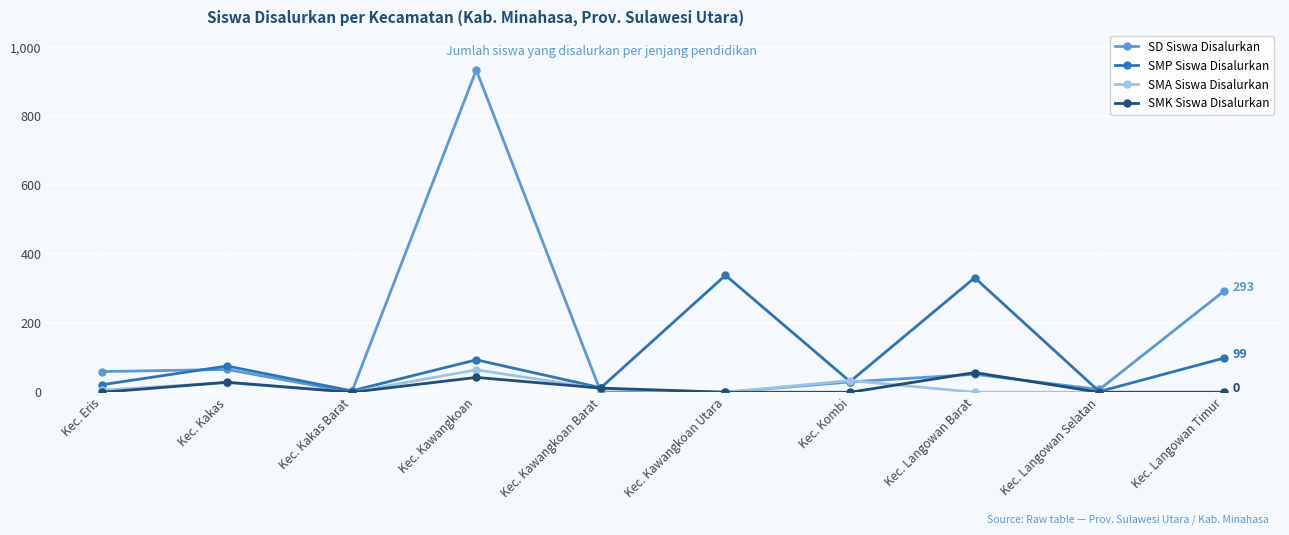

Which series has the largest total across all categories?

SD Siswa Disalurkan